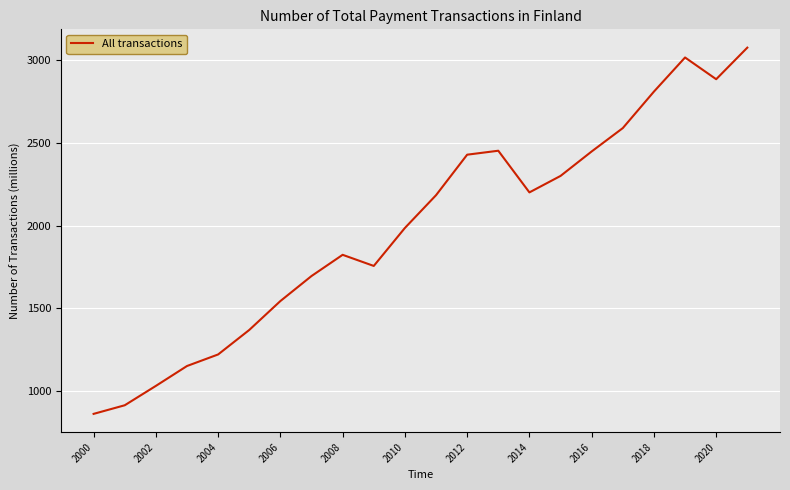

What is the minimum value shown in the chart?

863.8